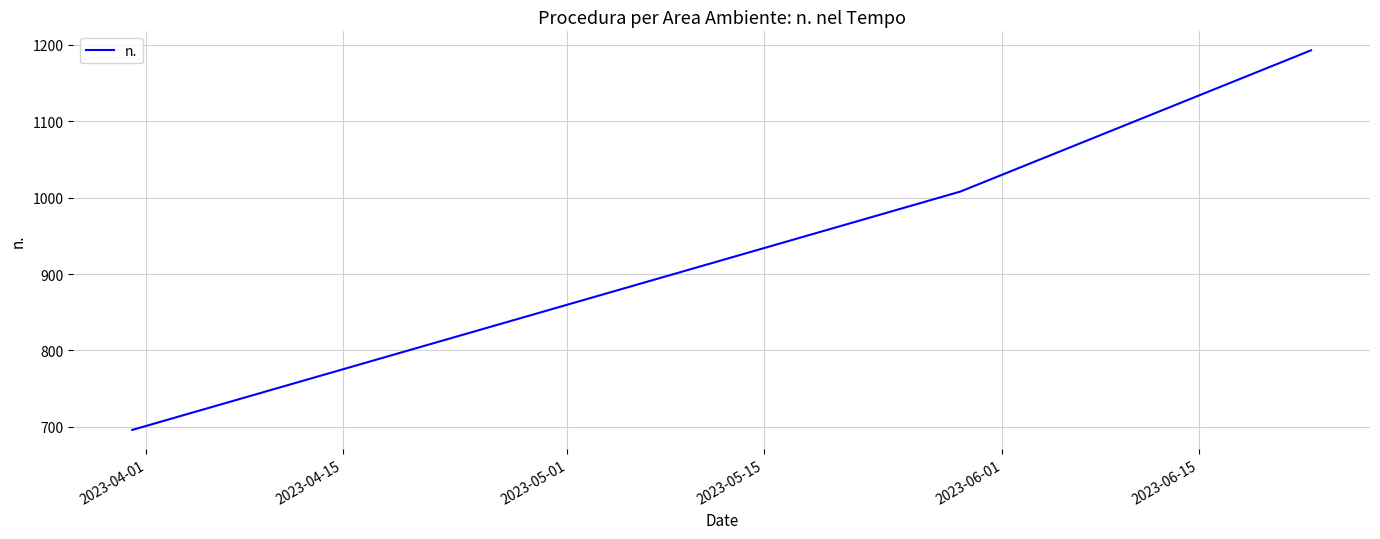

What is the difference between the maximum and minimum values?

497